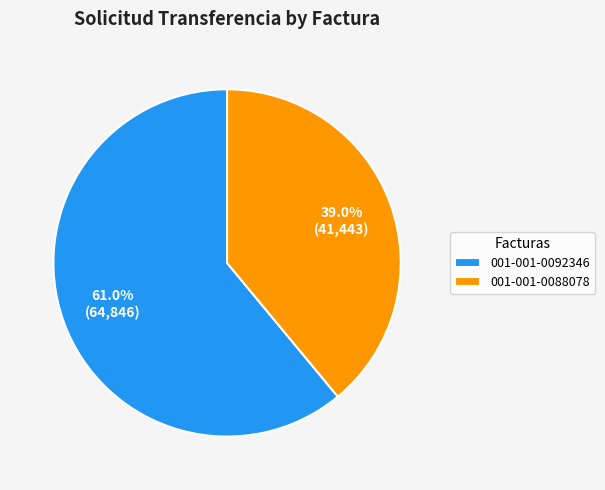

Approximately how many times larger is the value at 001-001-0088078 compared to 001-001-0092346?

0.6